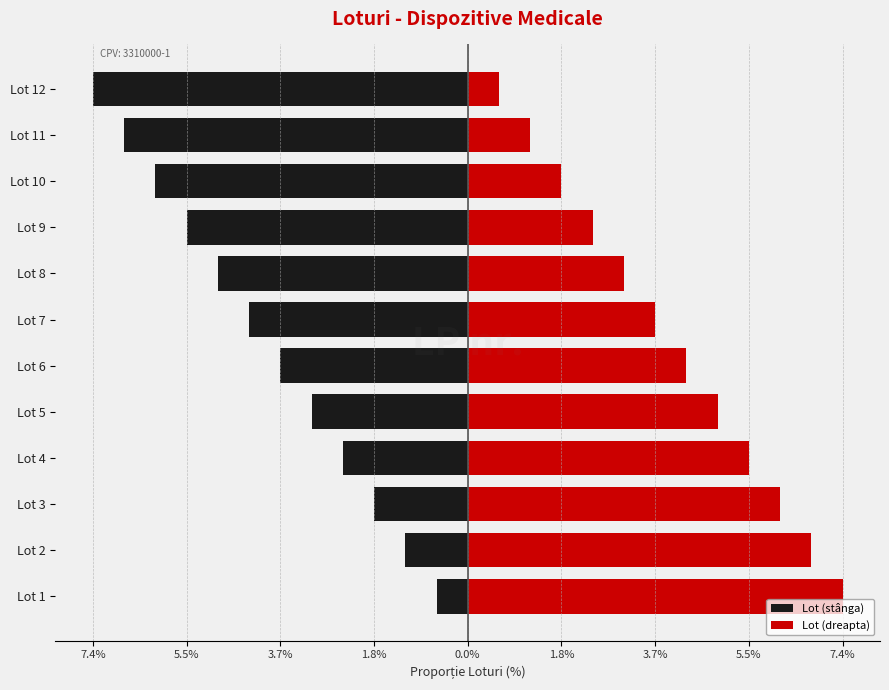

What is the maximum value for Lot (stânga)?

-0.6